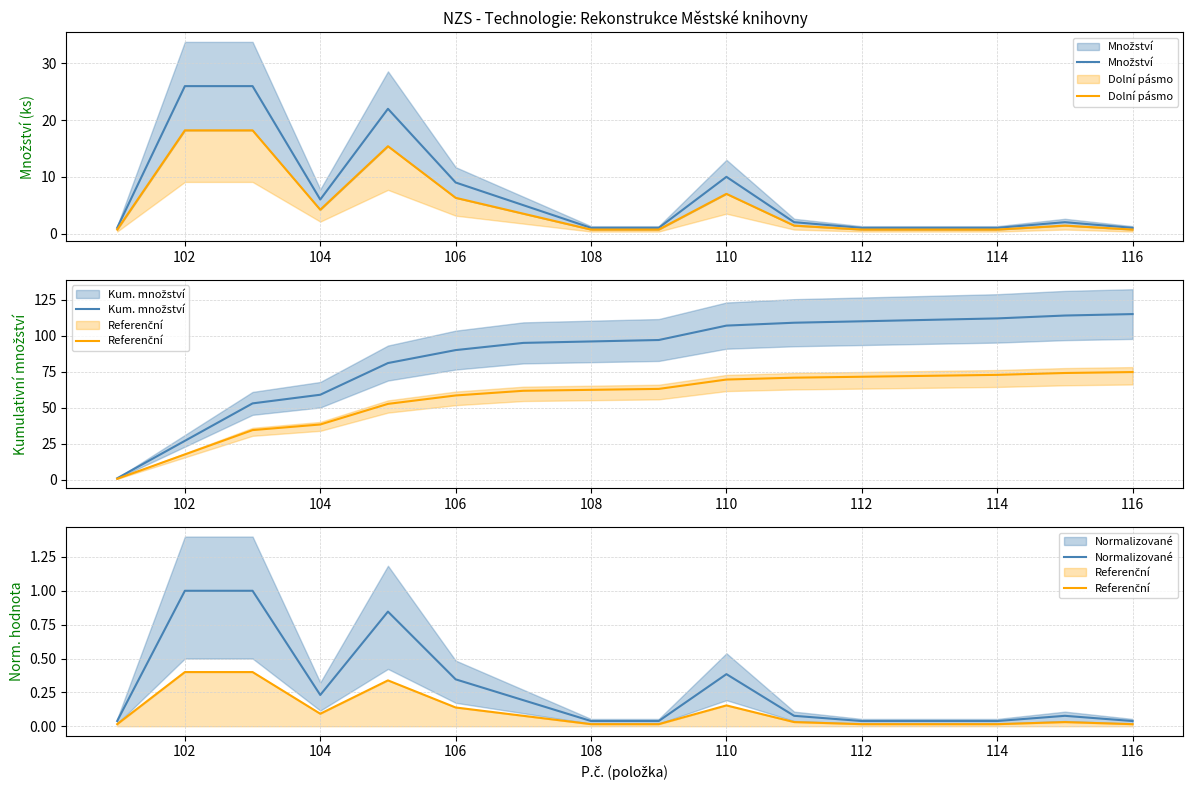

Which series changed the most between 112 and 116?

Množství